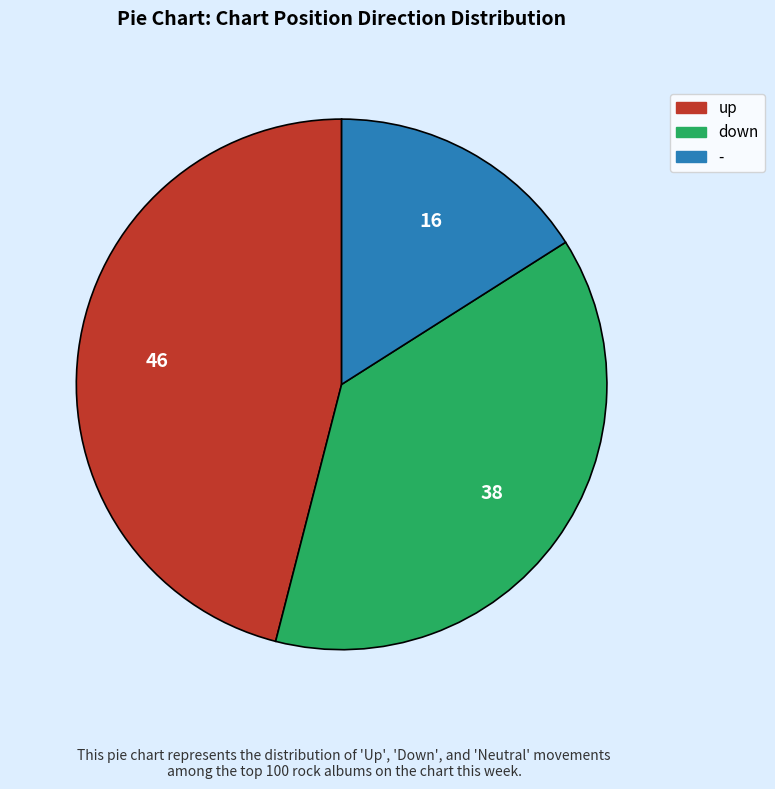

Is it true that up is 46% of the pie?

True